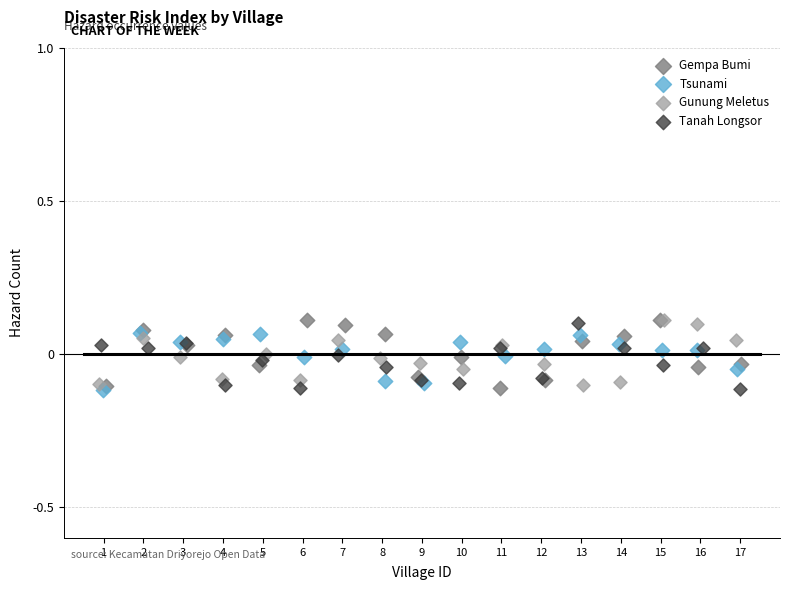

What are all the series names shown in the legend?

Gempa Bumi, Tsunami, Gunung Meletus, Tanah Longsor